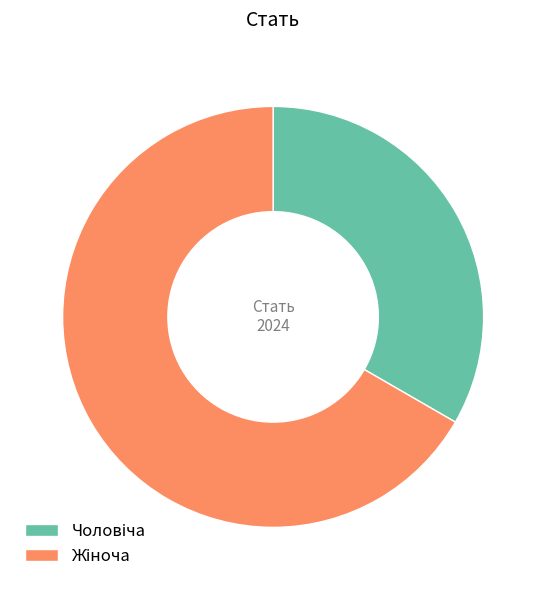

Is there any slice that represents more than half of the pie?

Yes